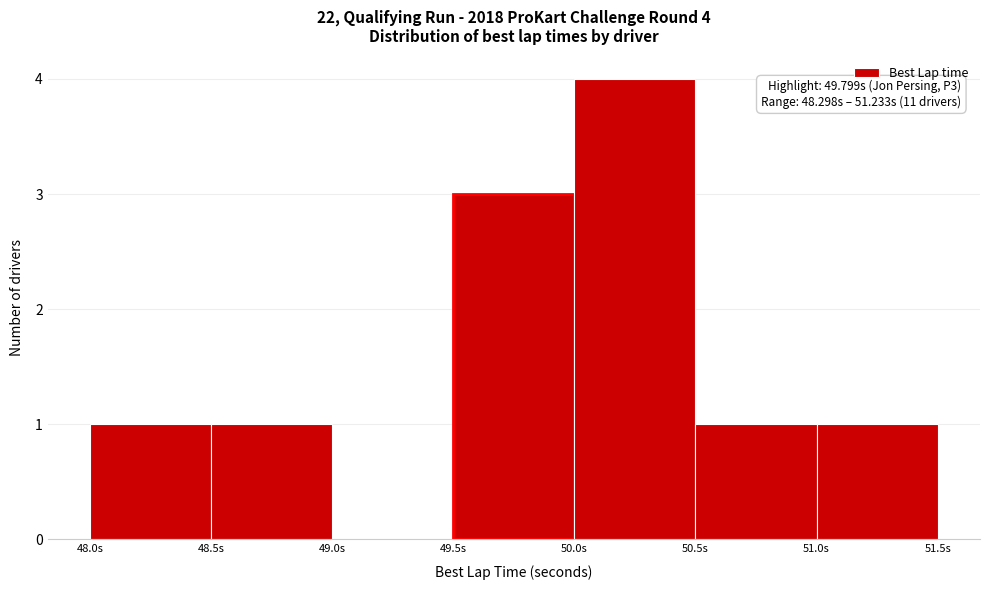

Which range on the x-axis has the tallest bar?

50.0 to 50.5